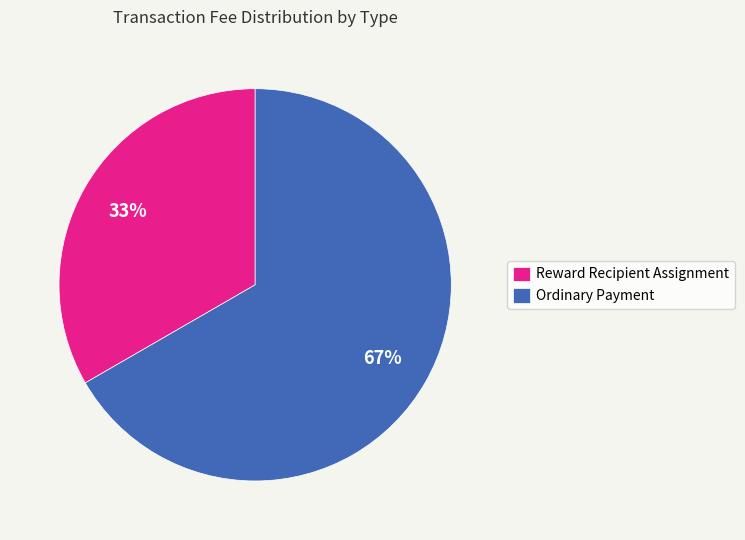

To the nearest percent, what is the combined percentage of Reward Recipient Assignment and Ordinary Payment?

100%